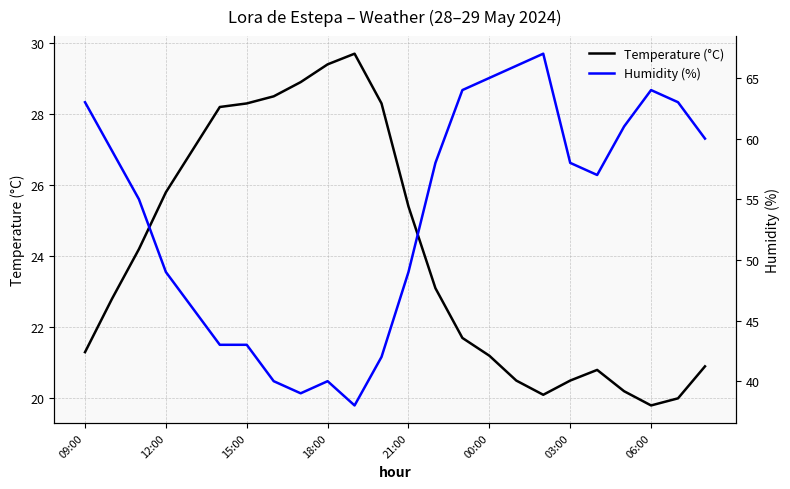

Rank the series by their maximum value, from highest to lowest.

Humidity (%), Temperature (°C)